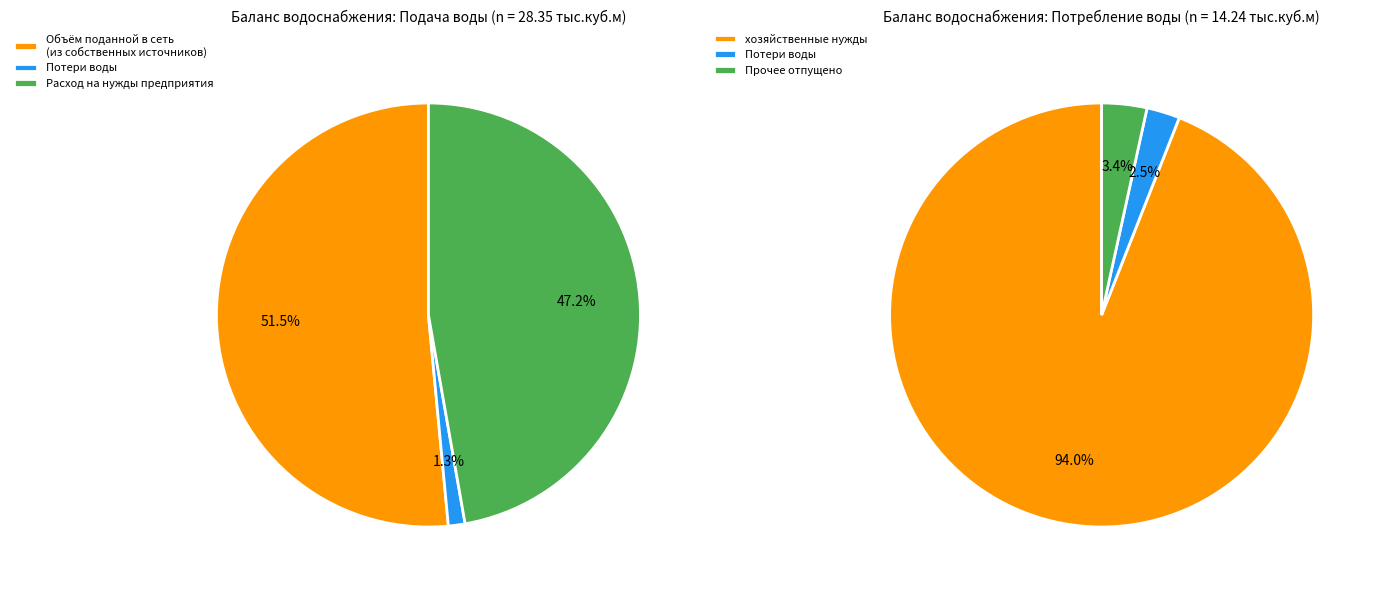

How many slices are in this pie chart?

6